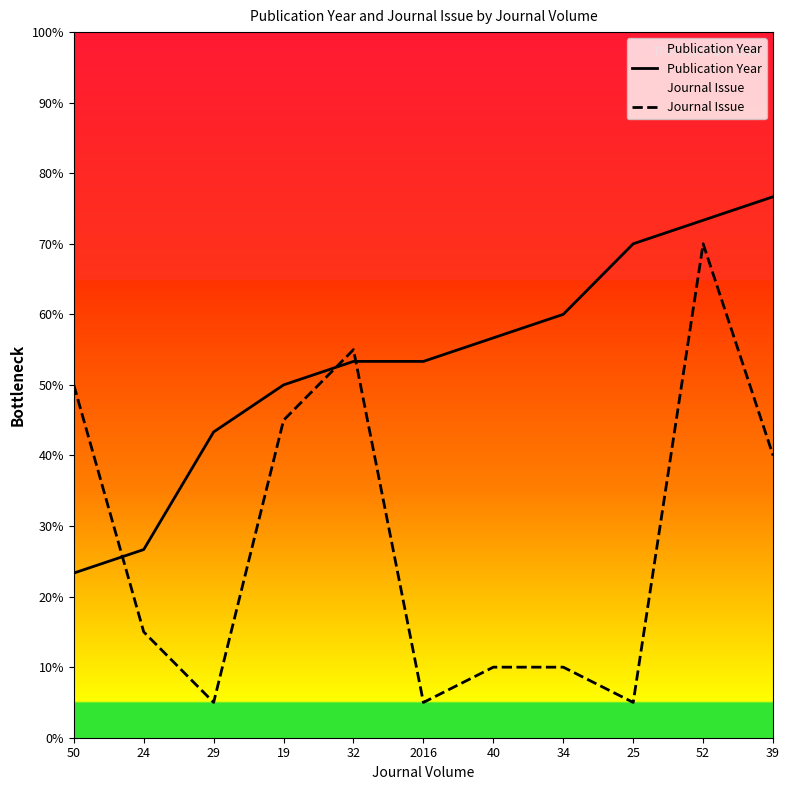

Reading right to left, list all the values displayed in this chart.

Publication Year: 76.7	73.3	70.0	60.0	56.7	53.3	53.3	50.0	43.3	26.7	23.3
Journal Issue: 40.0	70.0	5.0	10.0	10.0	5.0	55.0	45.0	5.0	15.0	50.0